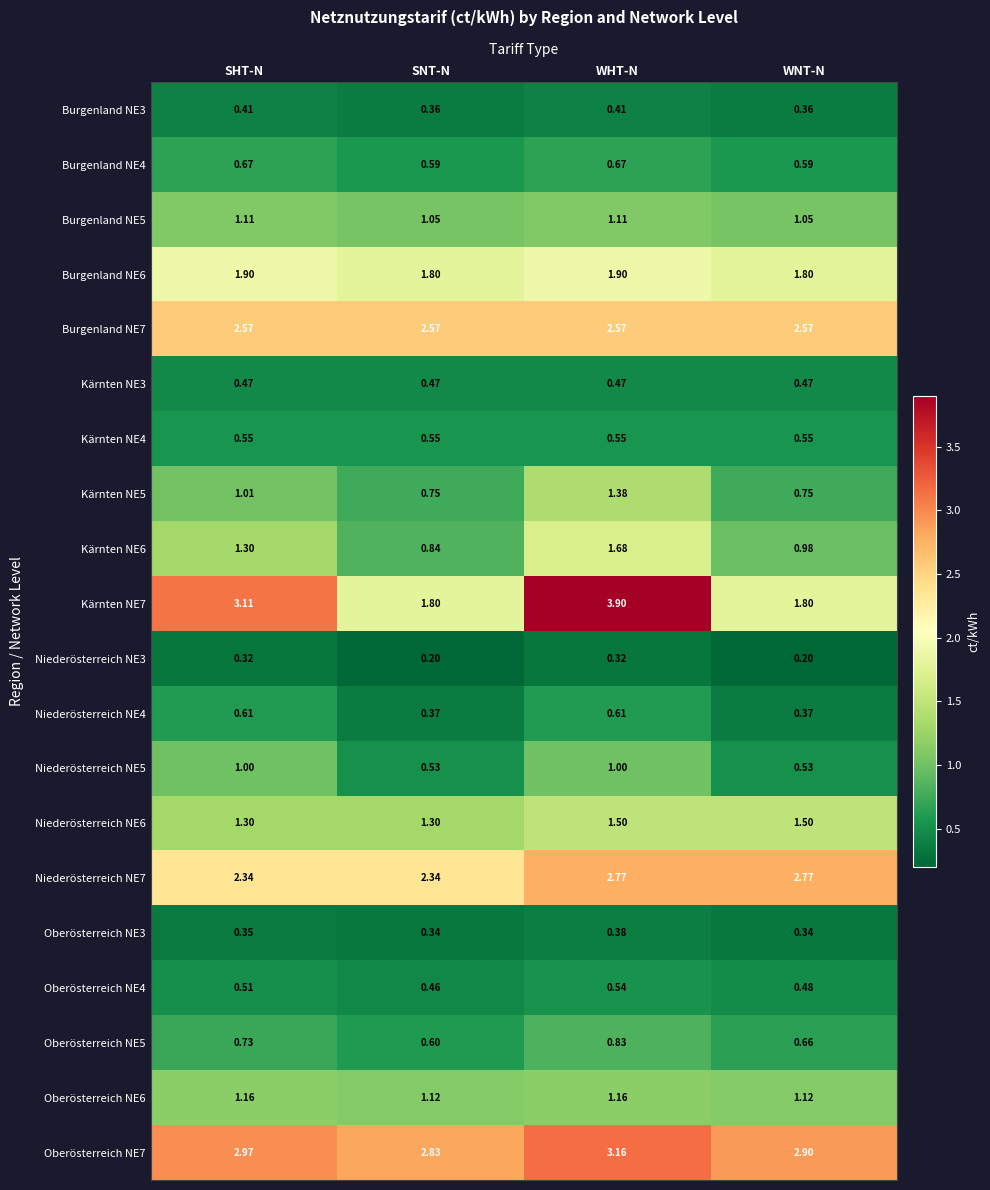

At which category is the sum across all series the highest?

WHT-N